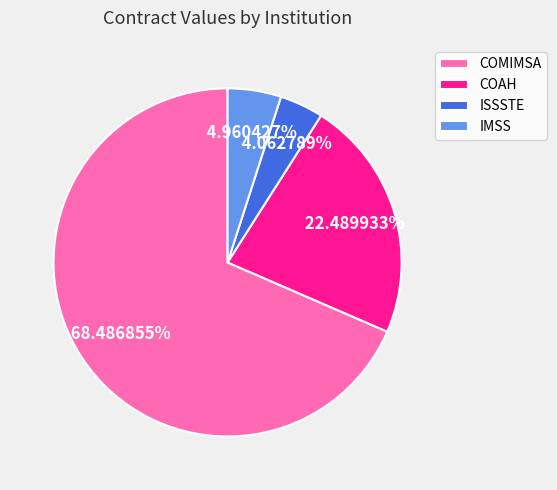

What is the smallest slice in the pie chart?

ISSSTE